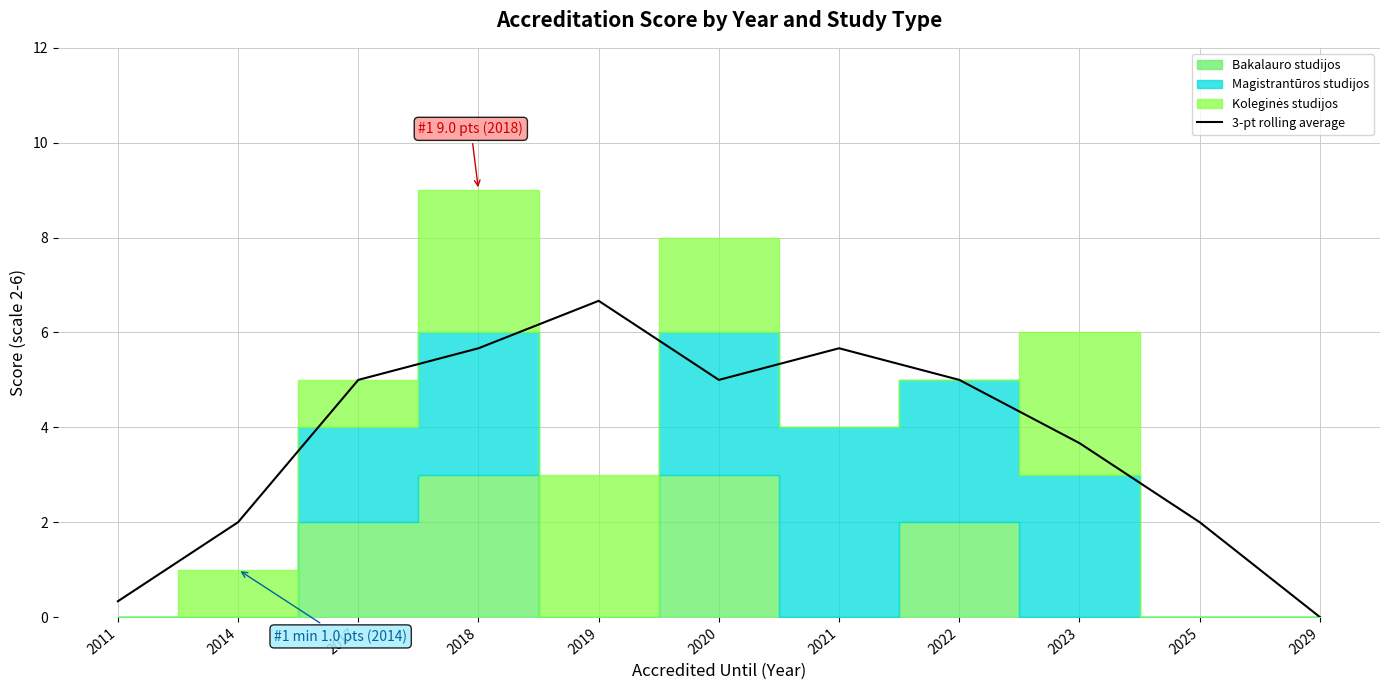

Reading left to right, list all the values displayed in this chart.

2011=0.3	2014=2.0	2017=5.0	2018=5.7	2019=6.7	2020=5.0	2021=5.7	2022=5.0	2023=3.7	2025=2.0	2029=0.0